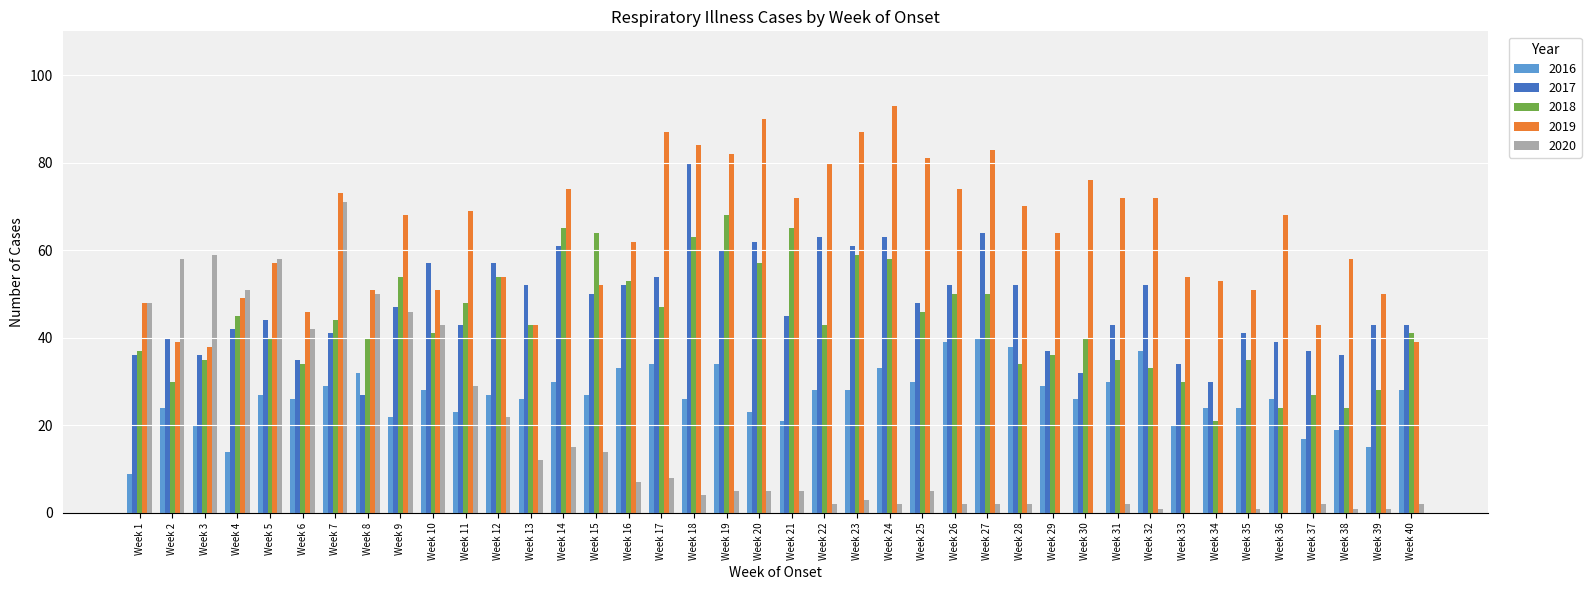

How many groups of bars are there?

40